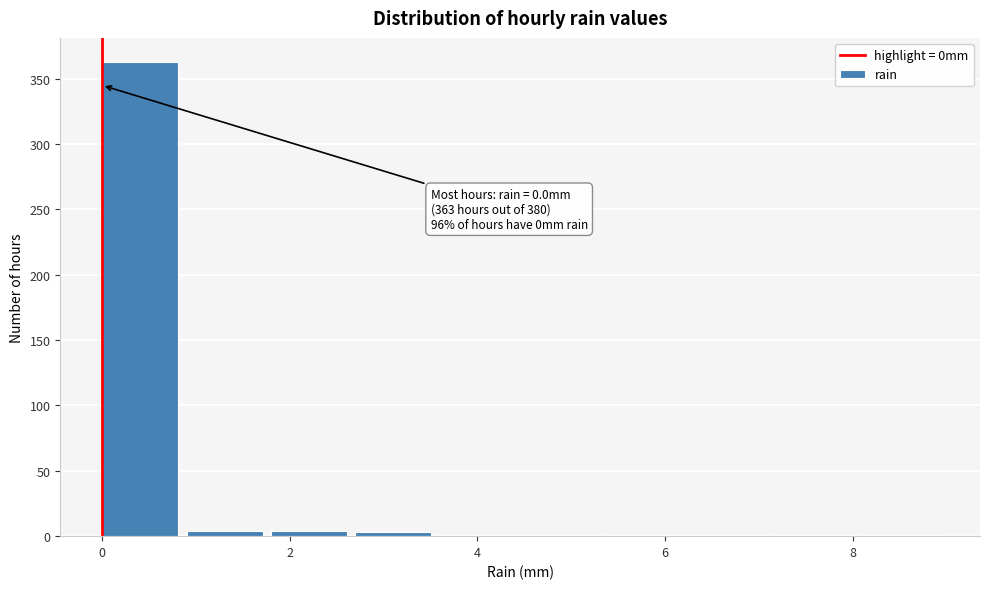

Which range on the x-axis has the tallest bar?

0.0 to 0.9